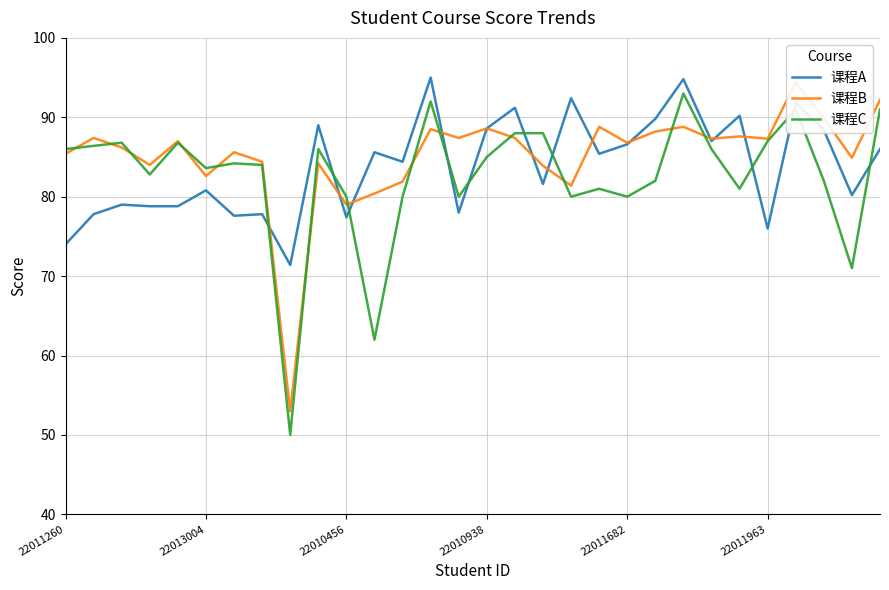

What is the maximum value for 课程C?

93.0